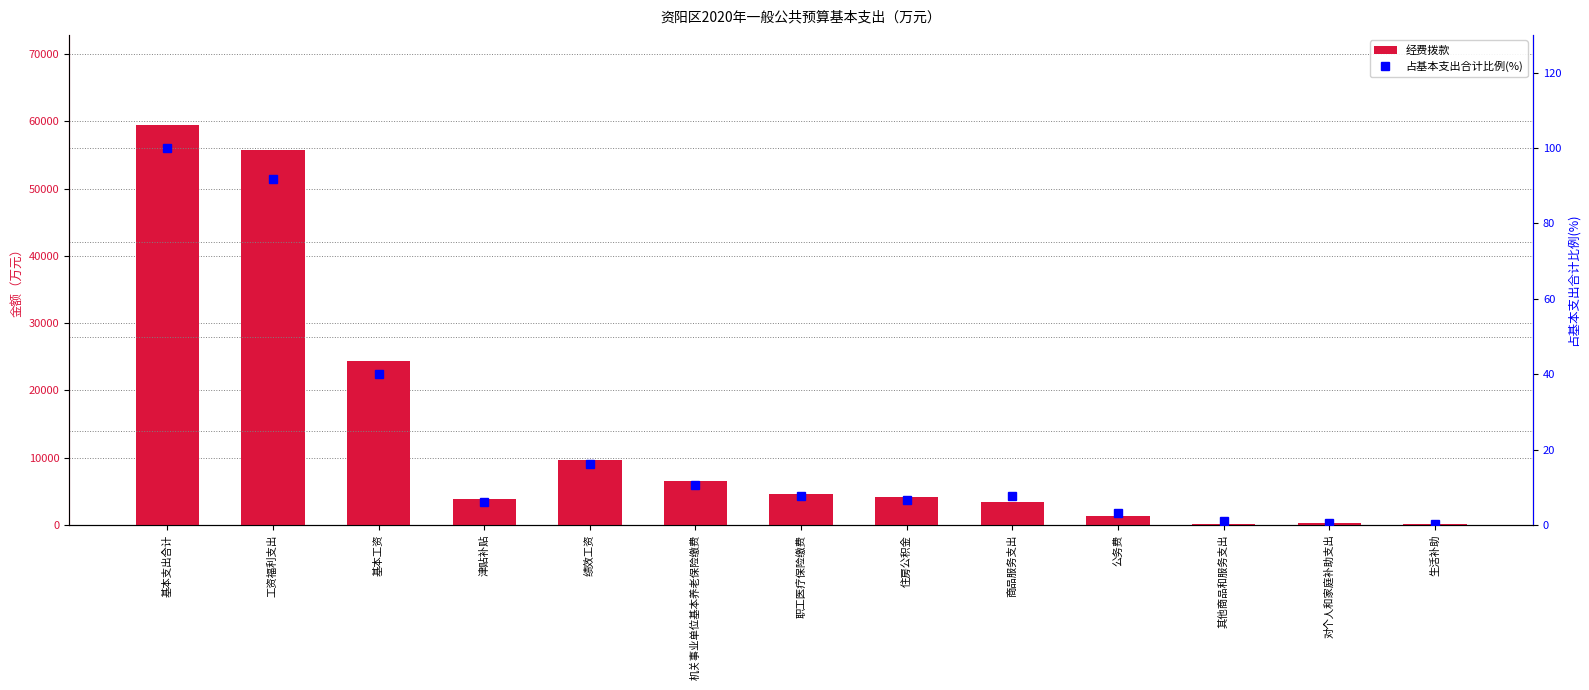

At which category does the chart reach its peak across all series?

基本支出合计